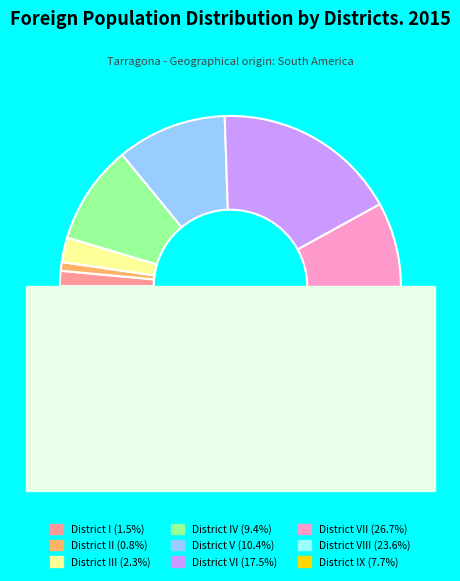

What is the smallest slice in the pie chart?

District II